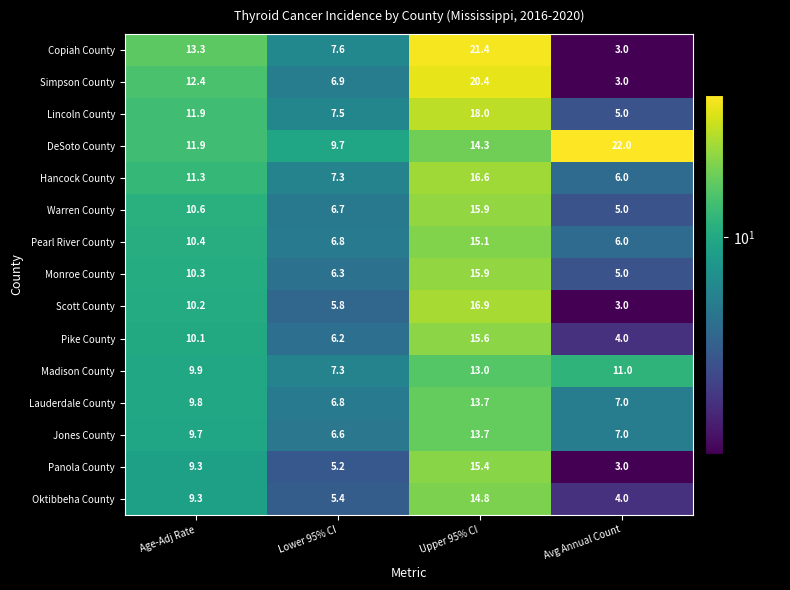

True or false: Lincoln County has a value of 6.9 at Age-Adj Rate.

False